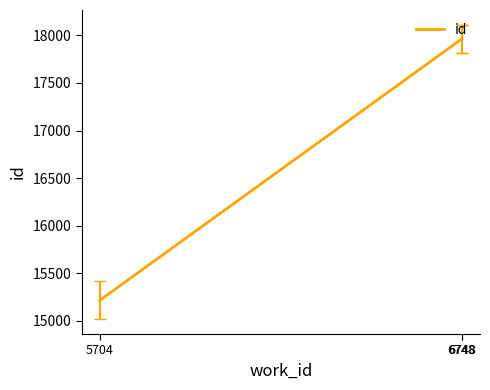

Is this an area chart (filled region under the line)?

No